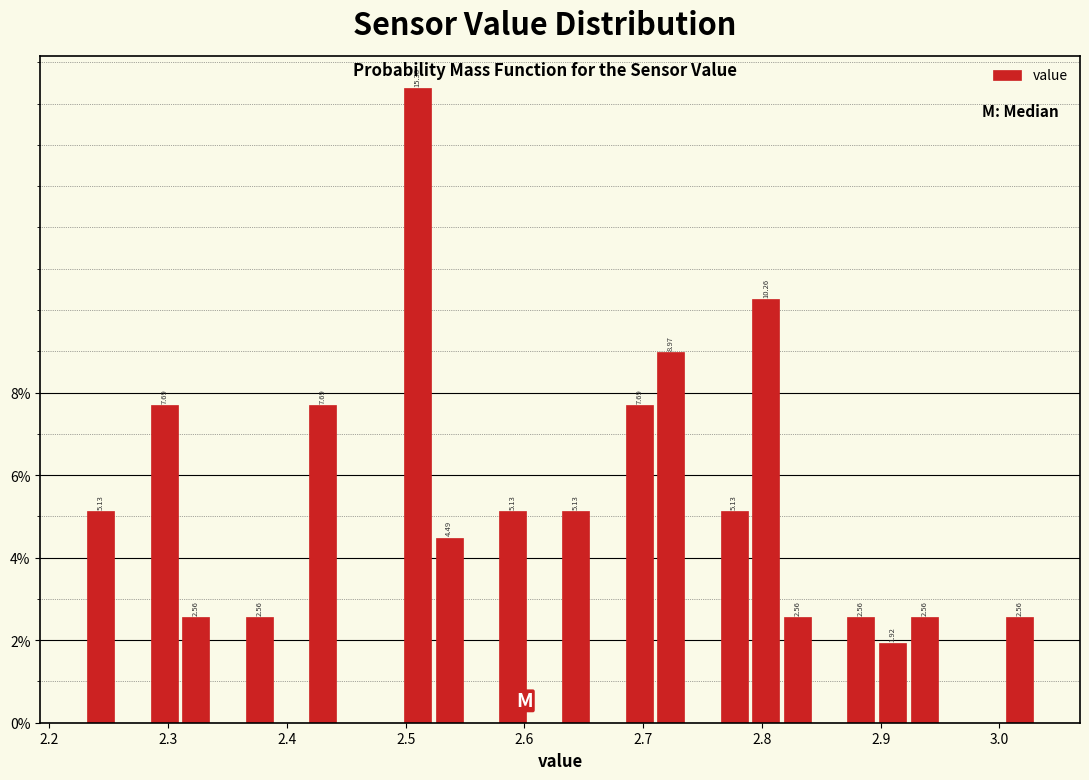

Around what value on the x-axis is the tallest bar? Give the approximate position of its centre, as read against the axis.

2.51